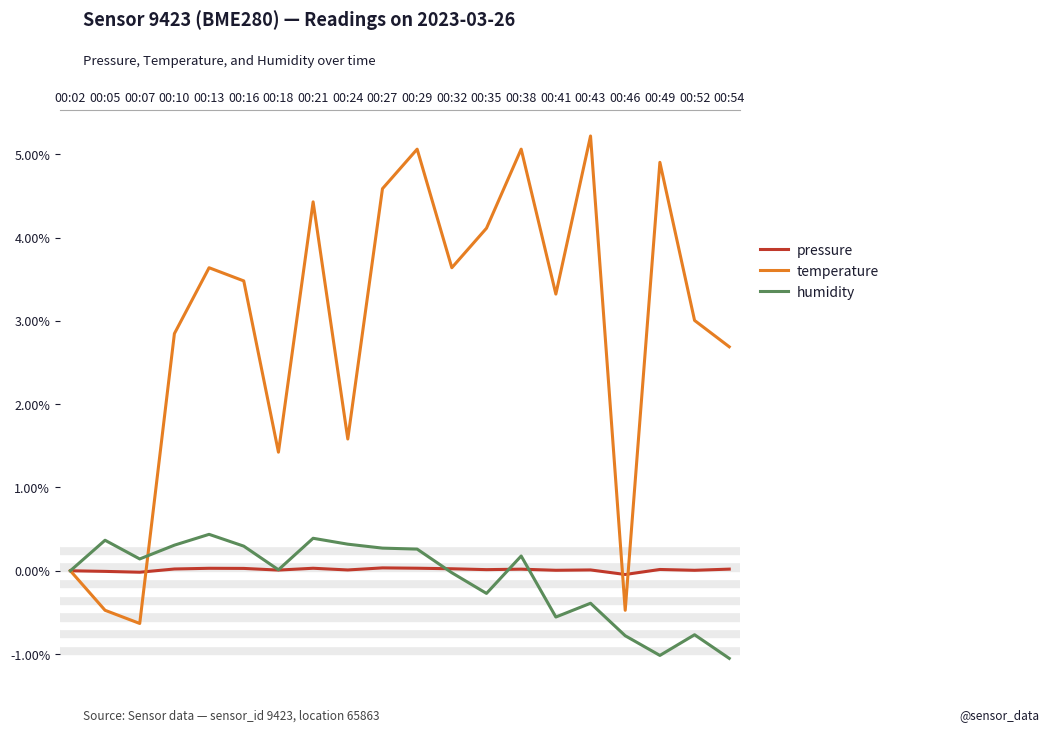

Which series has the largest range (max minus min)?

temperature